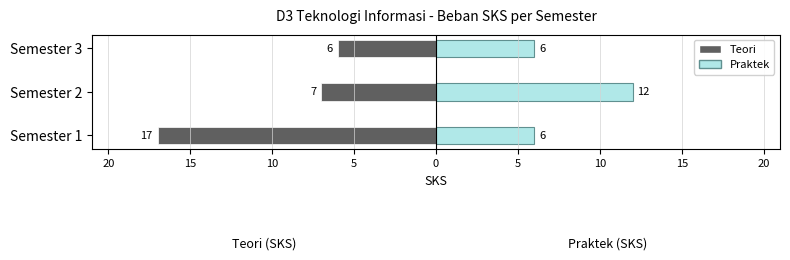

Between Semester 3 and Semester 2, which is larger?

Semester 3